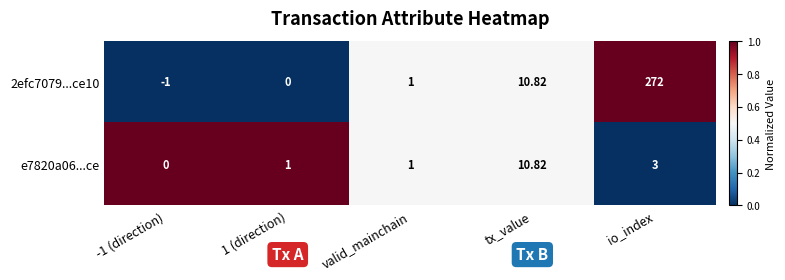

At which category is the sum across all series the highest?

io_index